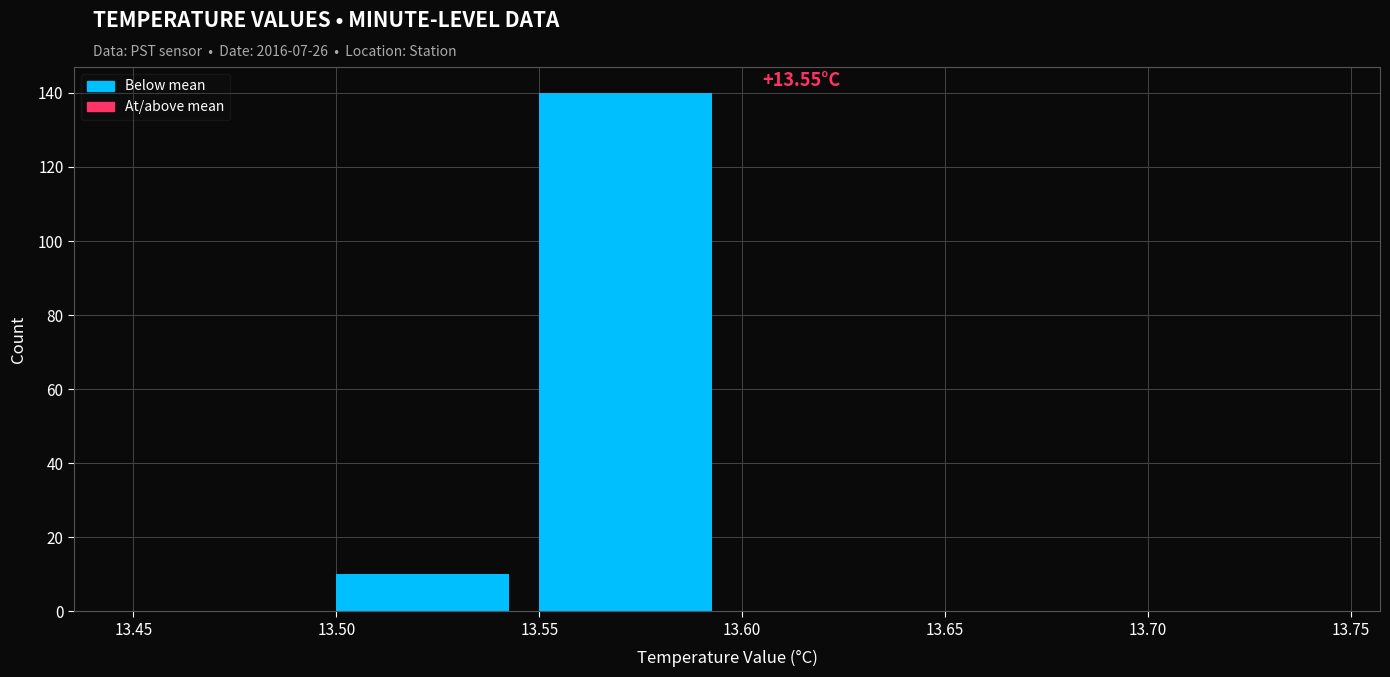

Over which range of the x-axis is the bar tallest?

13.55 to 13.60